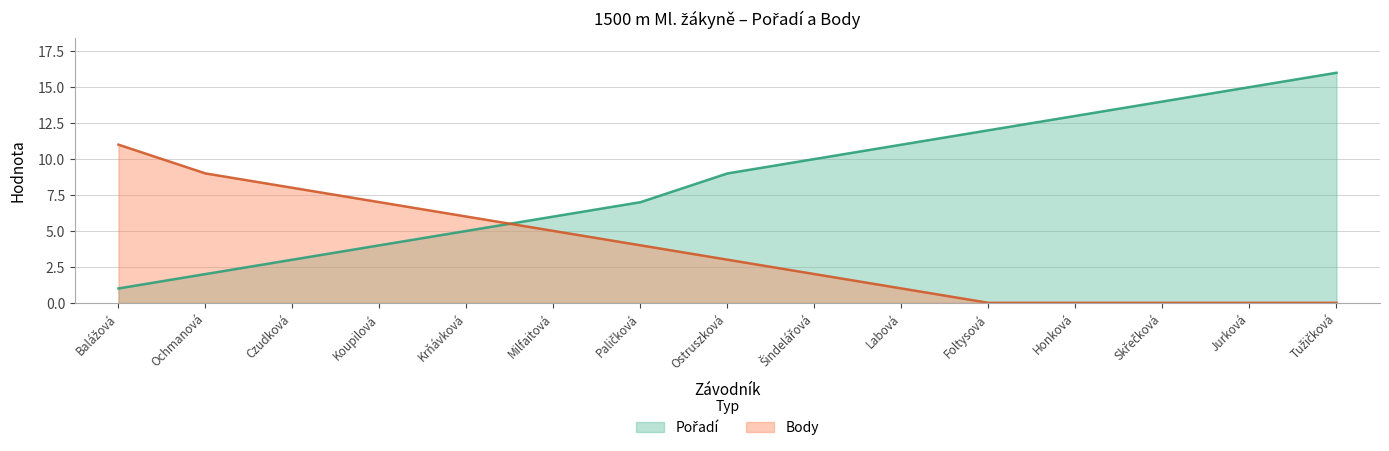

Does the chart have visible grid lines?

Yes